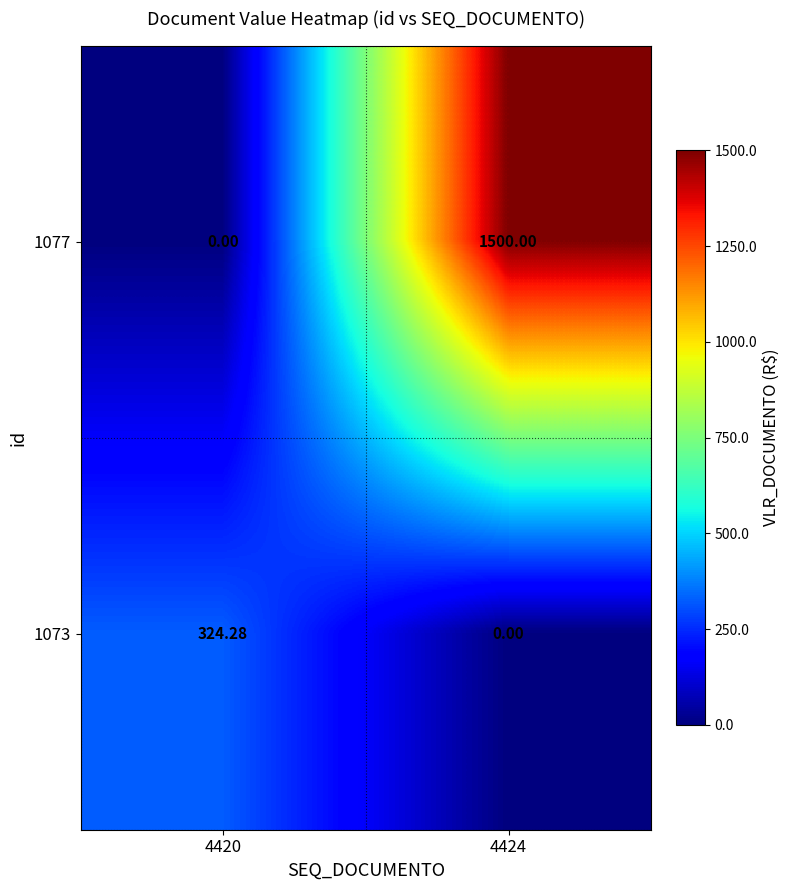

What is the difference between the highest and lowest values at 4424?

1500.0